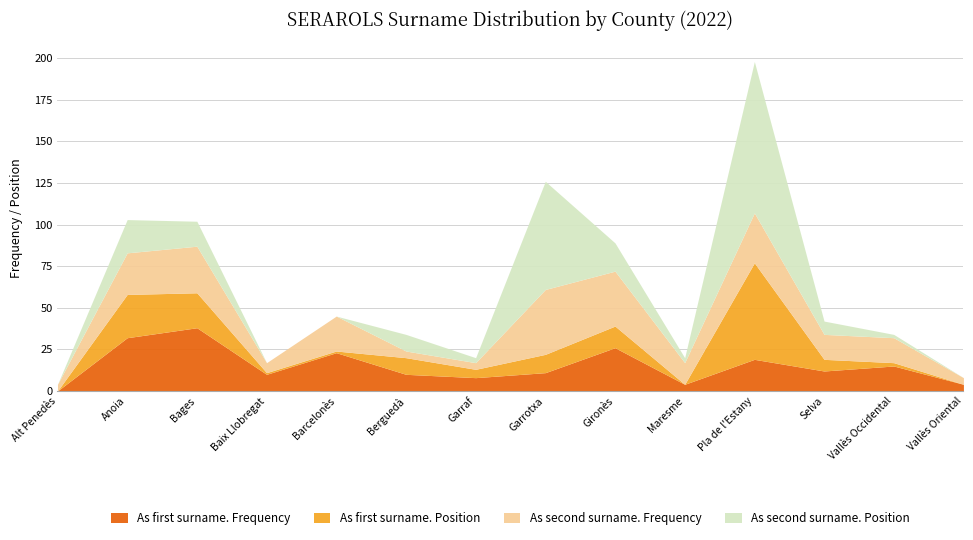

Which label corresponds to the smallest value in the chart?

Alt Penedès